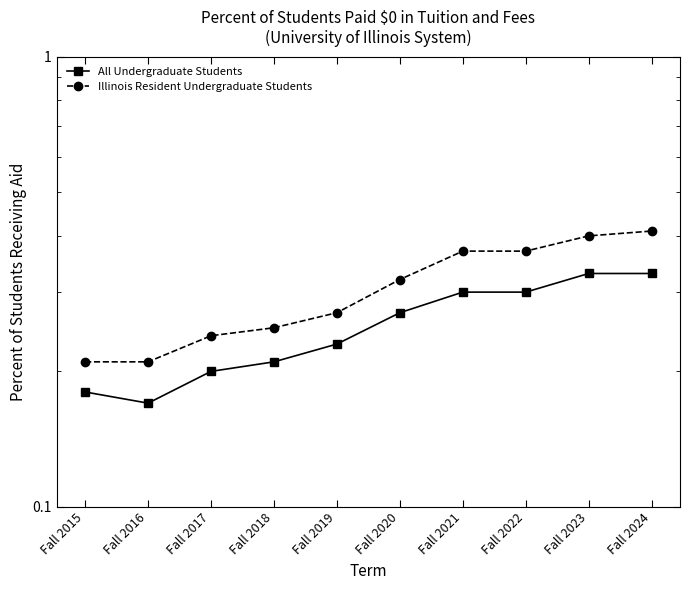

Which series has the largest total across all categories?

Illinois Resident Undergraduate Students